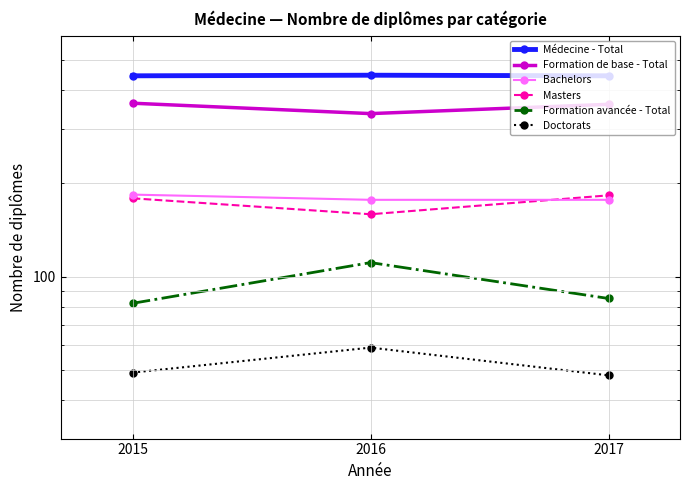

What is the value of the Formation de base - Total point at the 3rd from the left?

360